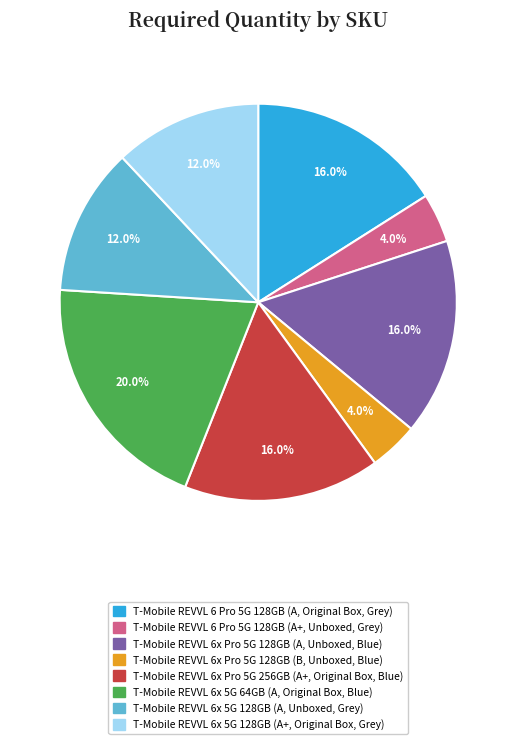

Is there a majority slice in this chart?

No